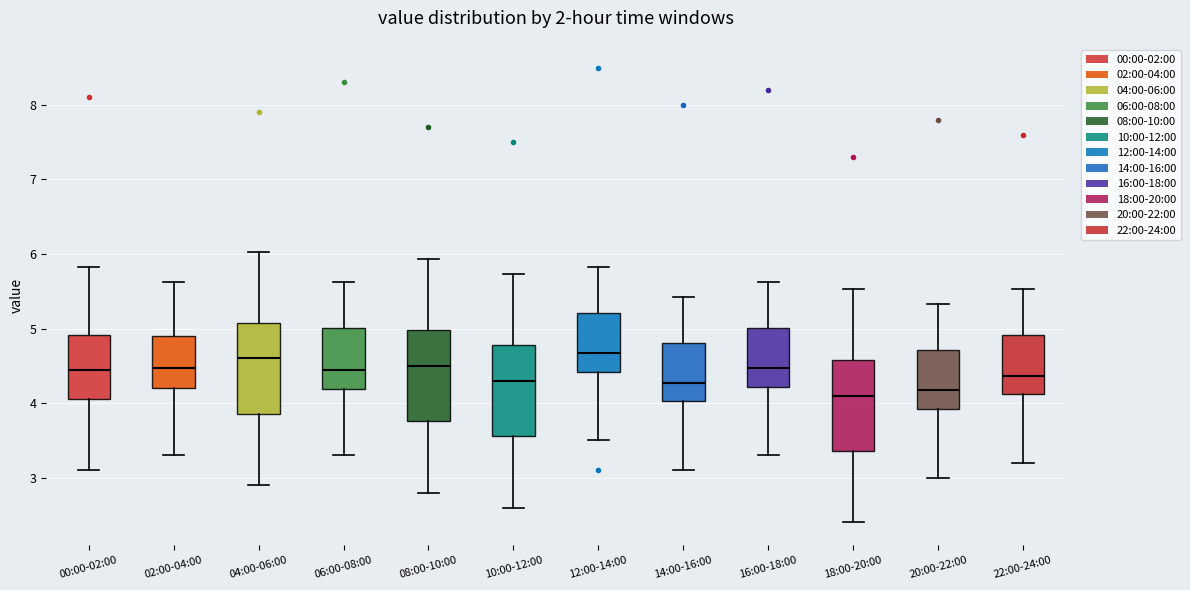

Where is the upper edge of the box for 14:00-16:00 on the y-axis? The values are not printed on the chart, so give them approximately, as read against the axis.

4.8